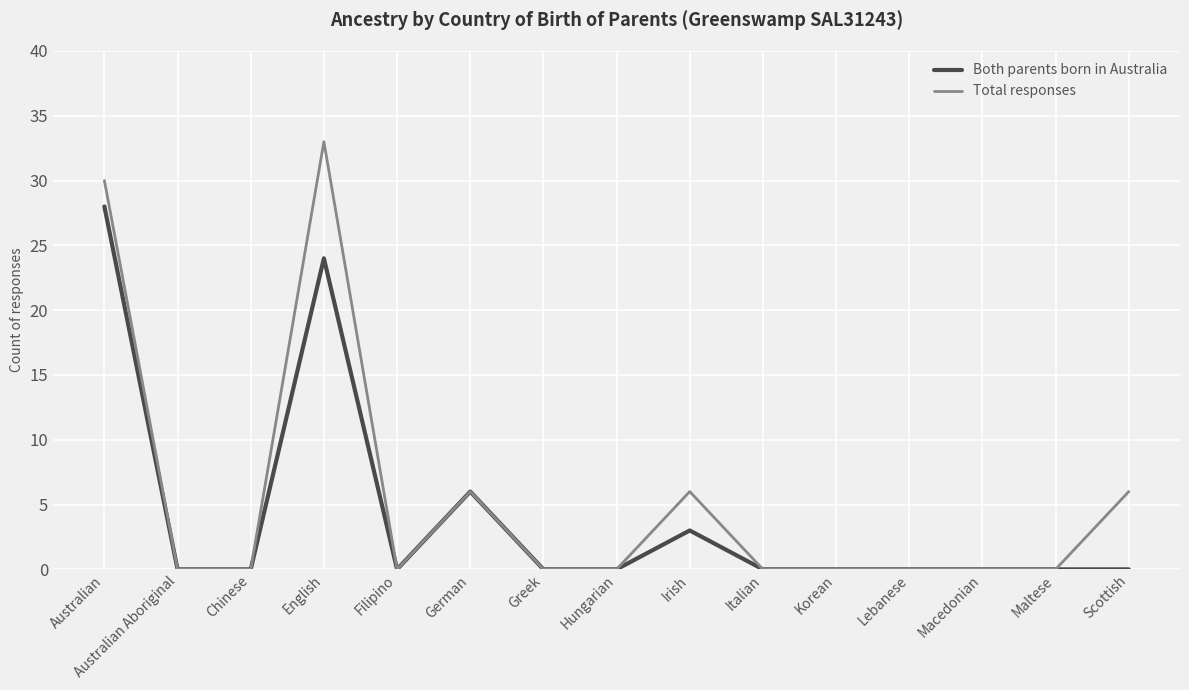

Which label corresponds to the largest value in the chart?

English